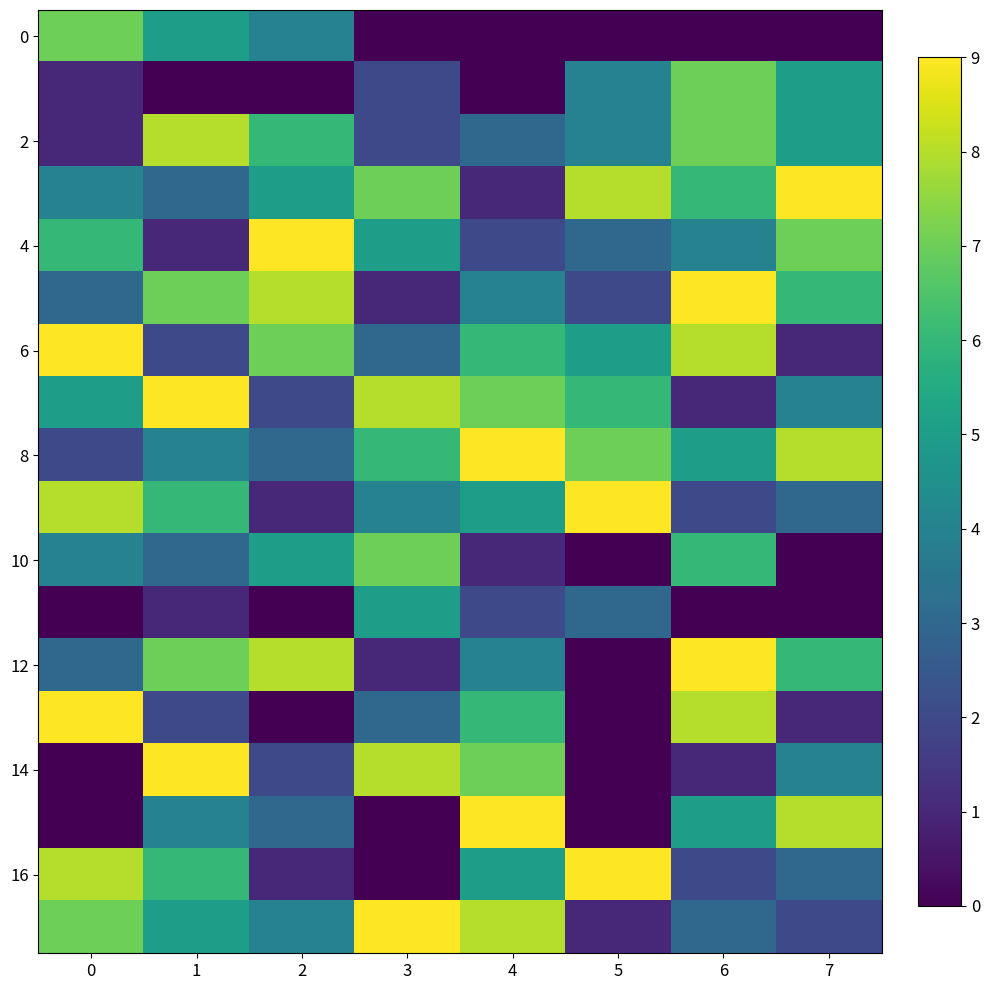

At which category does the chart reach its minimum across all series?

3